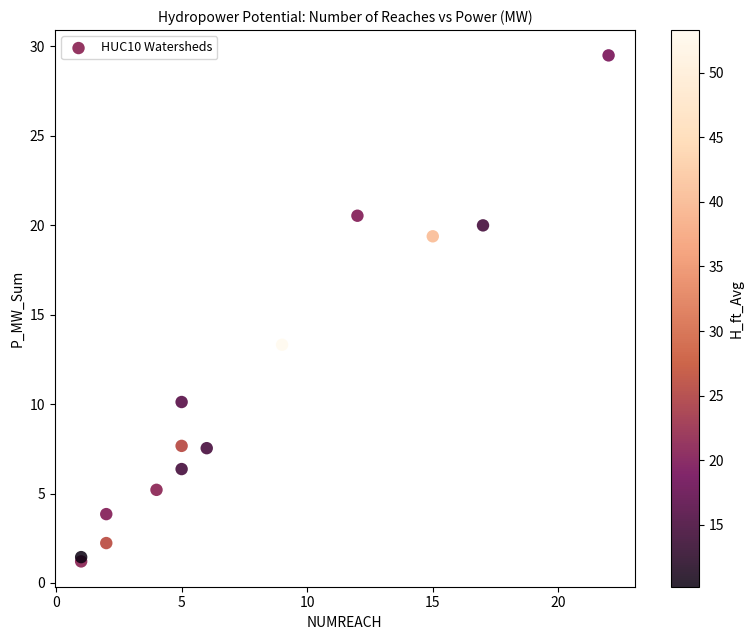

What Y value in the scatter plot is closest to 15?

13.3